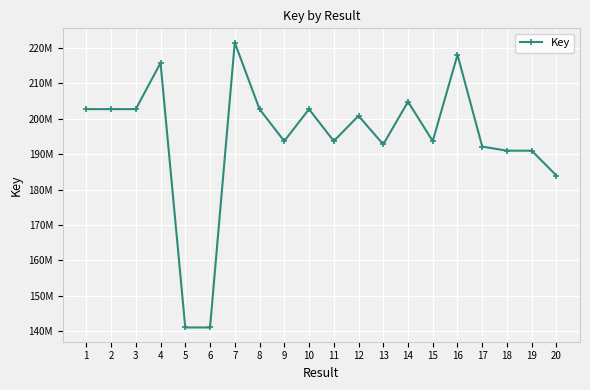

Read the value at 10.

202751333